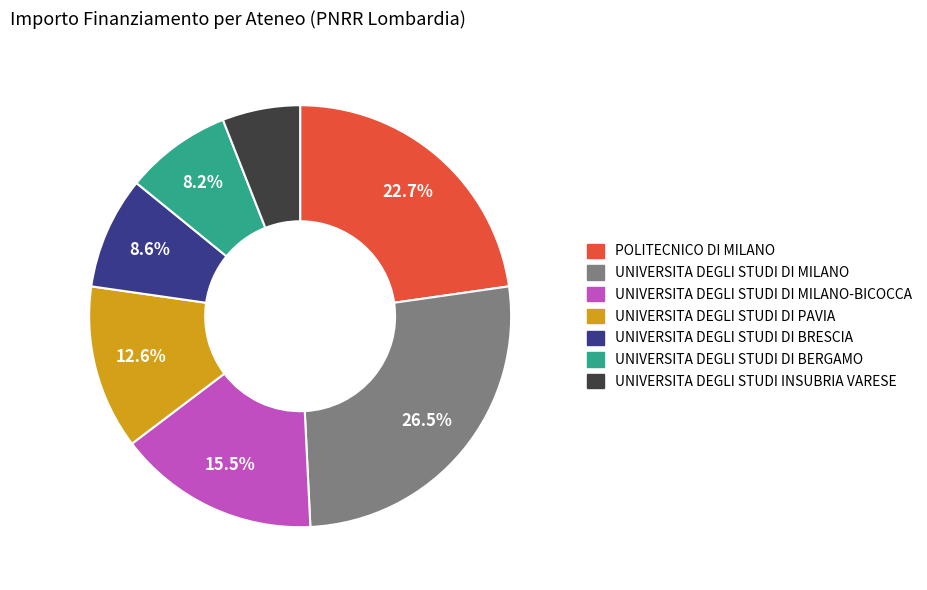

Is there any slice that represents more than half of the pie?

No